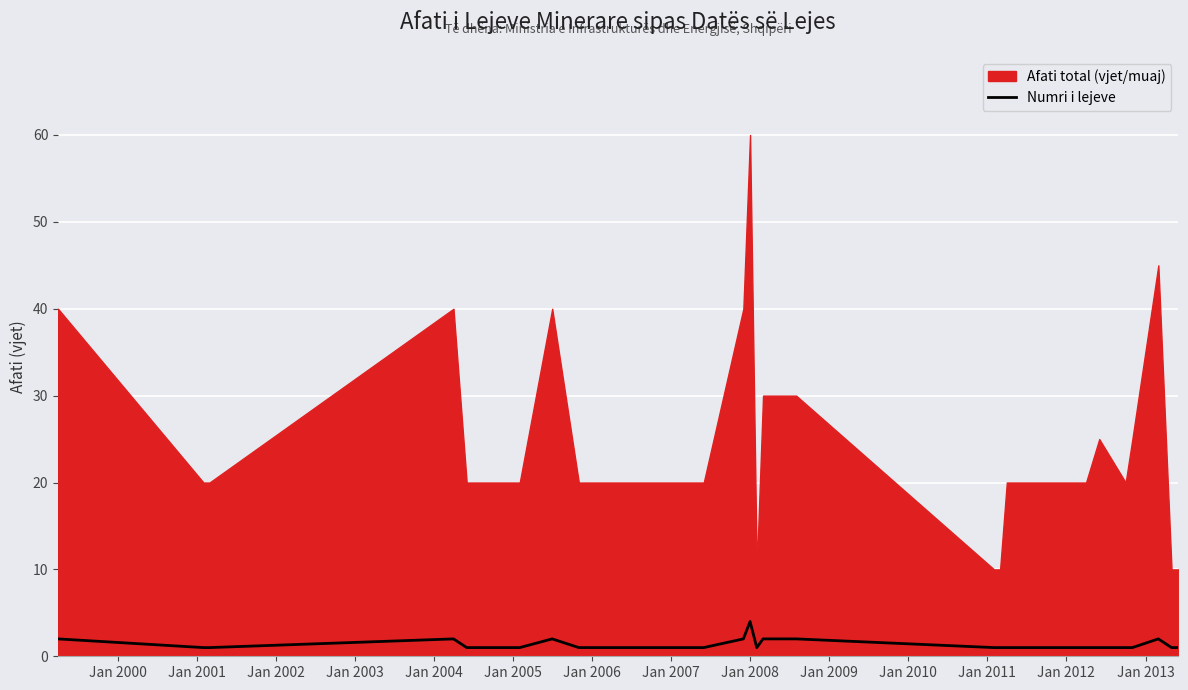

Reading left to right, transcribe all the data shown in this chart.

2	1	1	2	1	1	2	1	1	1	2	4	1	2	2	1	1	1	1	1	1	1	1	1	1	1	2	1	1